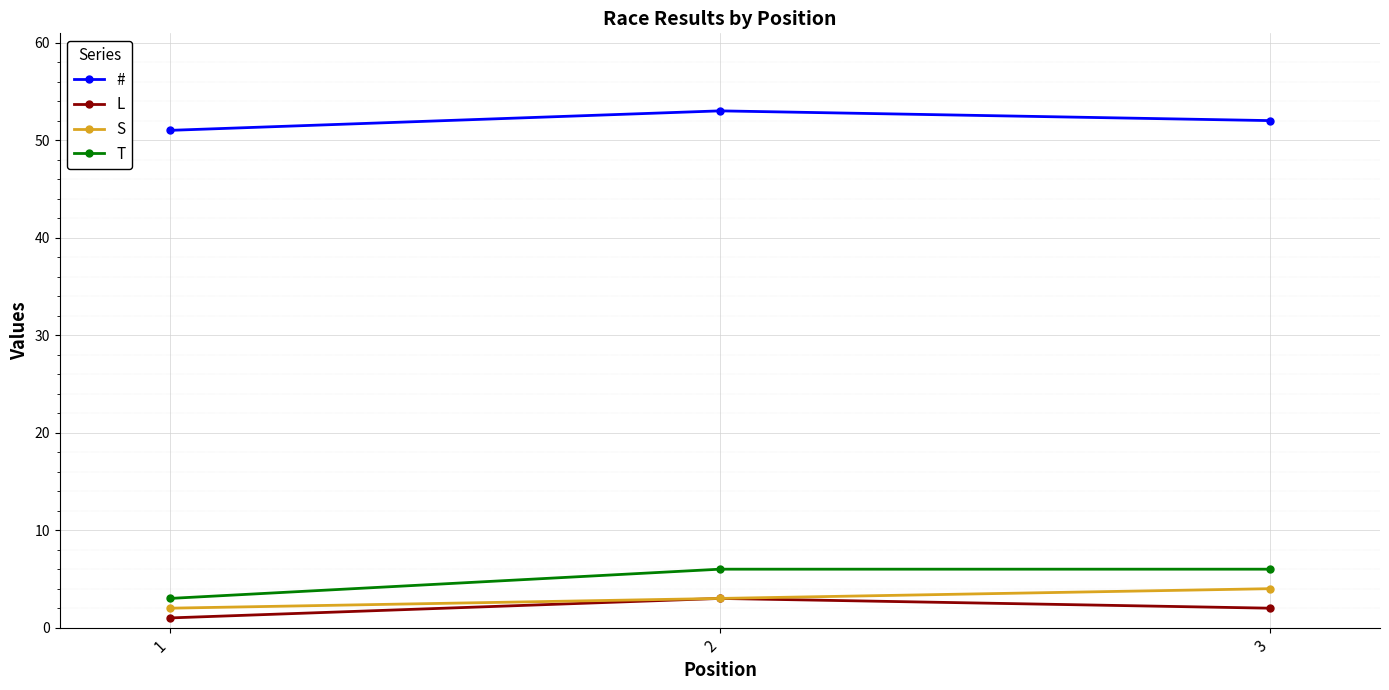

Between 1 and 2, which series saw the biggest shift?

T